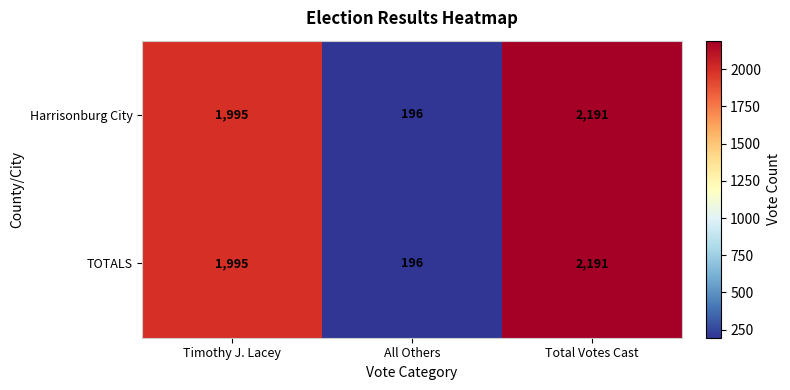

Where is TOTALS nearest to the value 1193?

Timothy J. Lacey